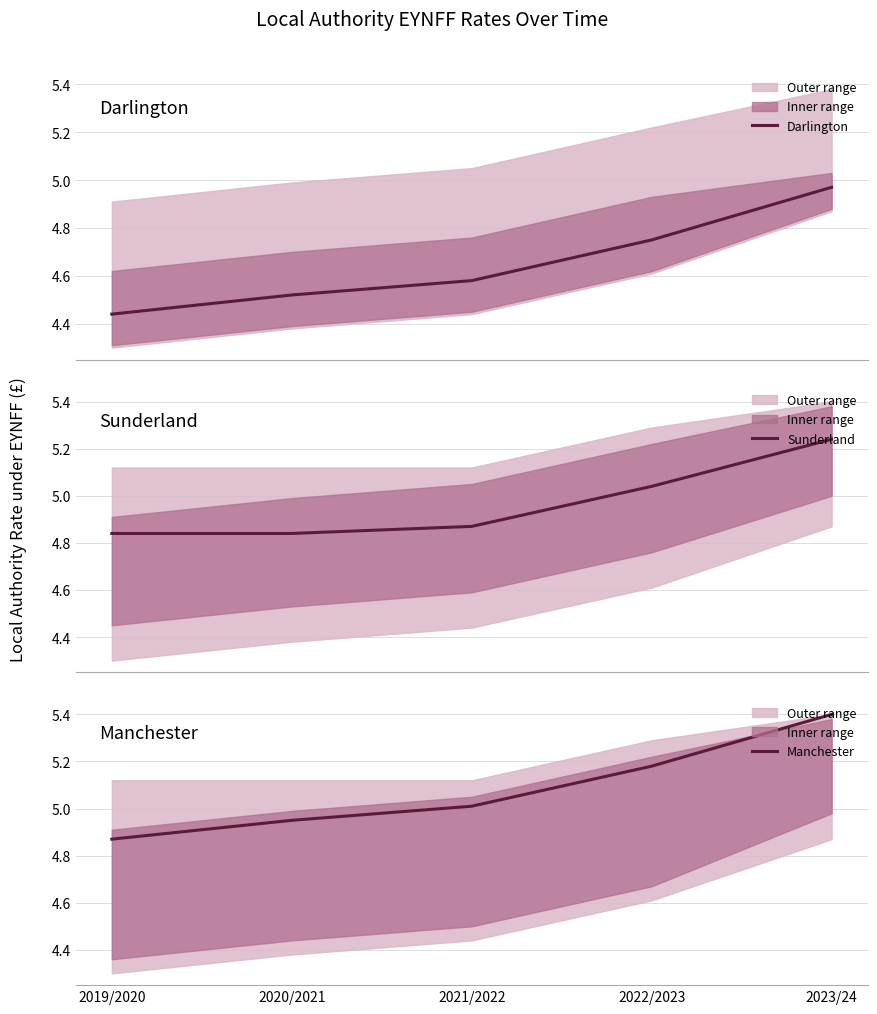

True or false: Manchester and Sunderland cross at least once.

False